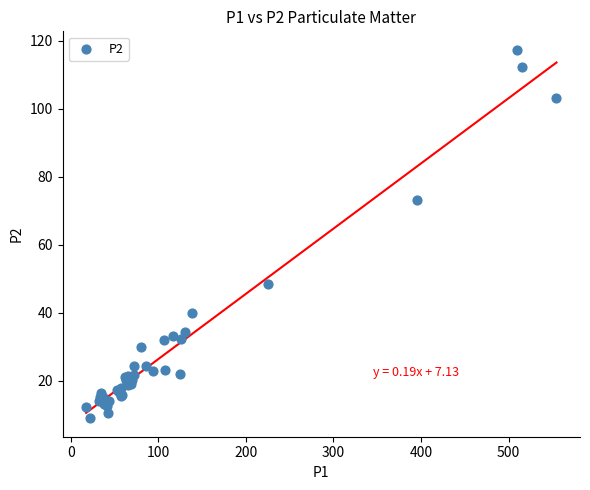

What Y value in the scatter plot is closest to 63?

73.2